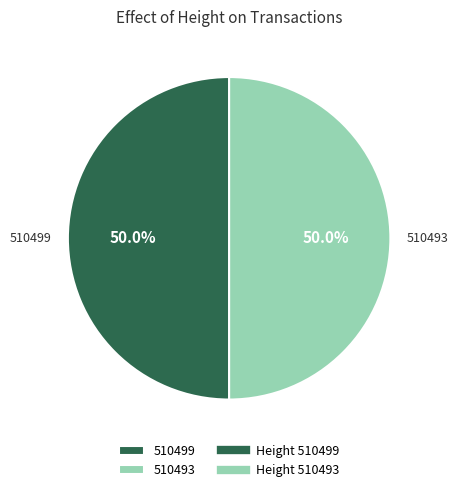

What is the ratio of the value at 510499 to the value at 510493?

1.0